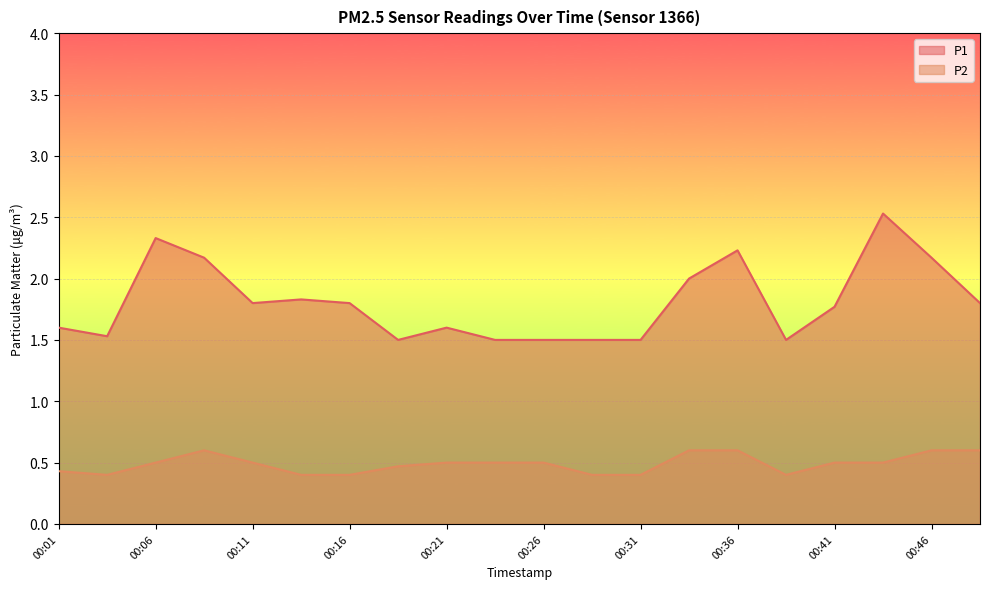

True or false: P2 and P1 intersect in this chart.

False